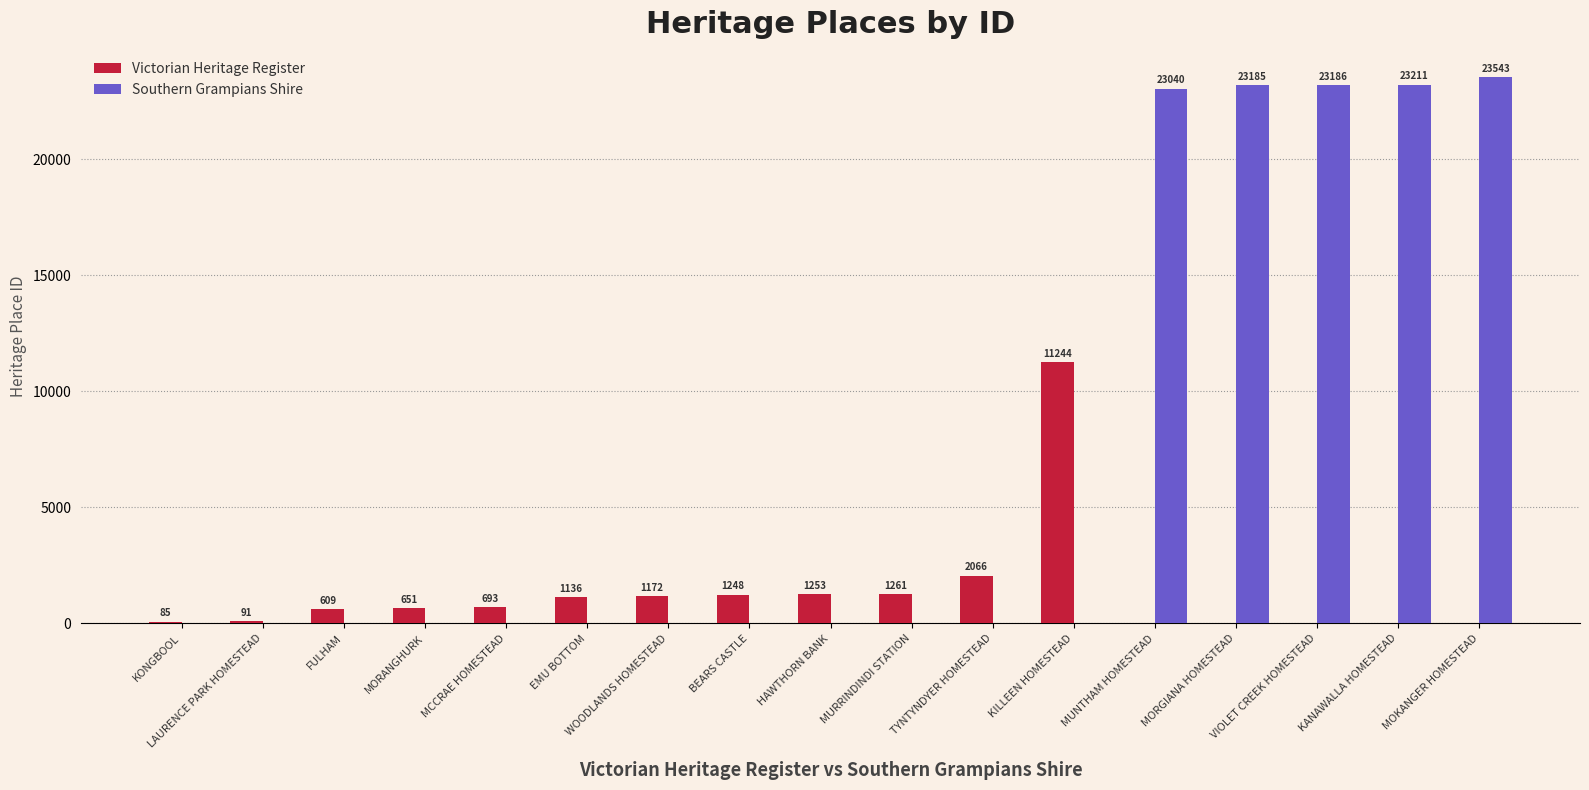

What is the average value of the Victorian Heritage Register series?

1265